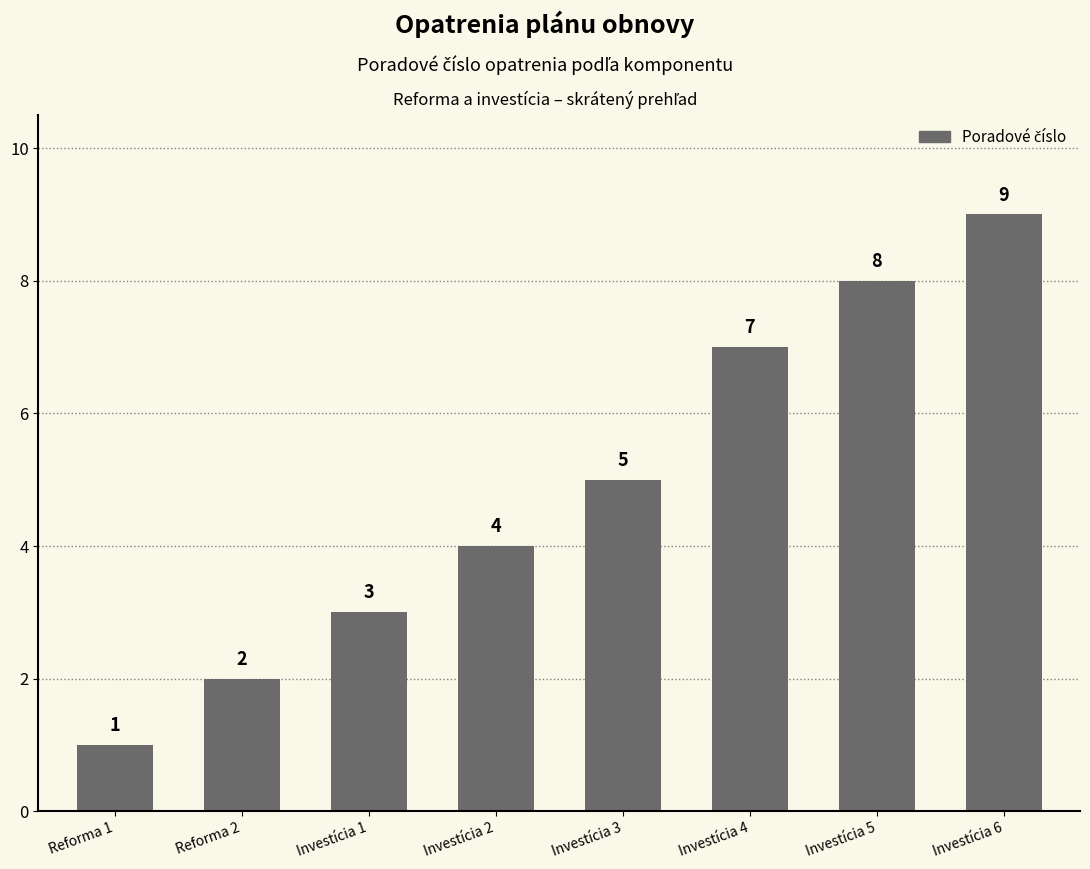

True or false: the data shows 5 at Investícia 1.

False